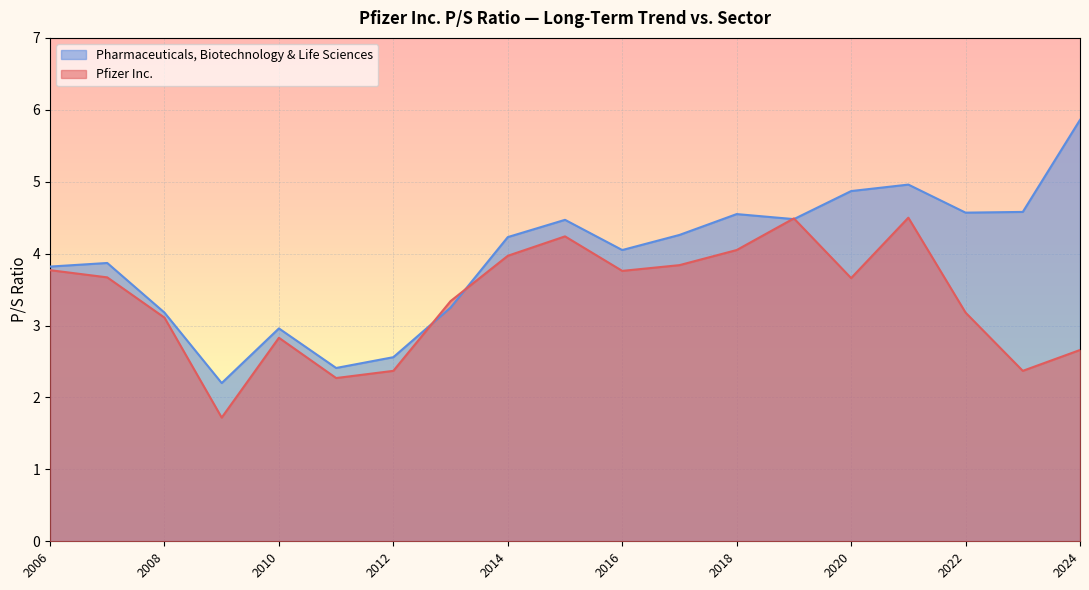

What is the maximum value shown in the chart?

5.9